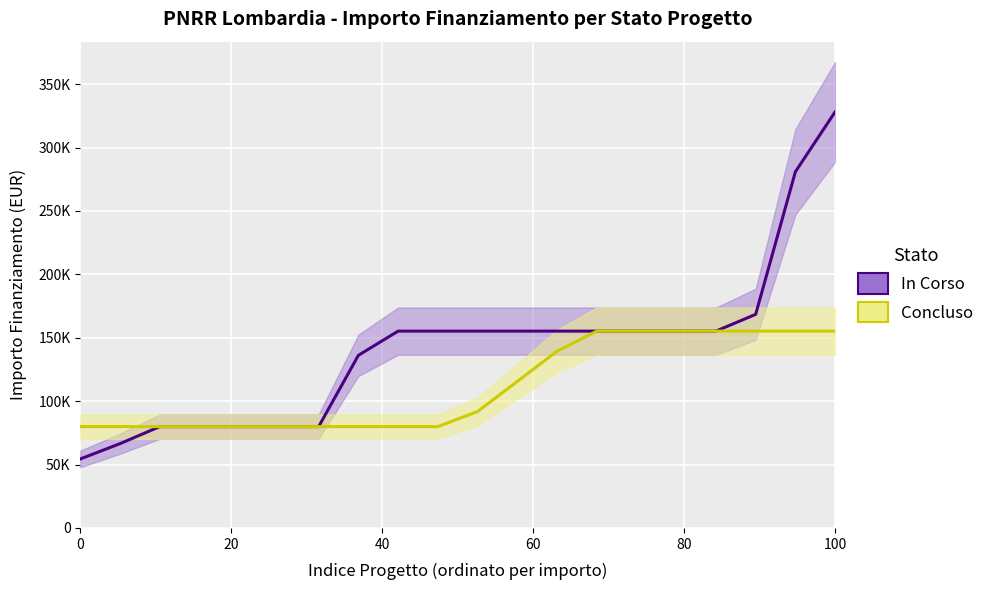

Which series has the largest total across all categories?

In Corso